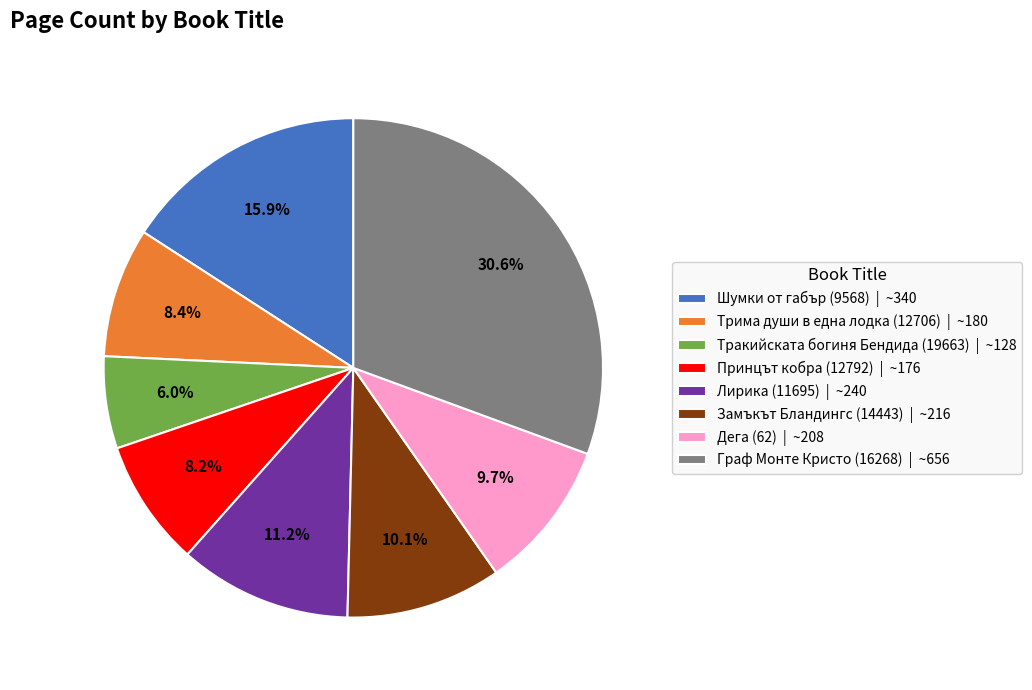

The Шумки от габър (9568) slice represents 31% of the pie. True or false?

False